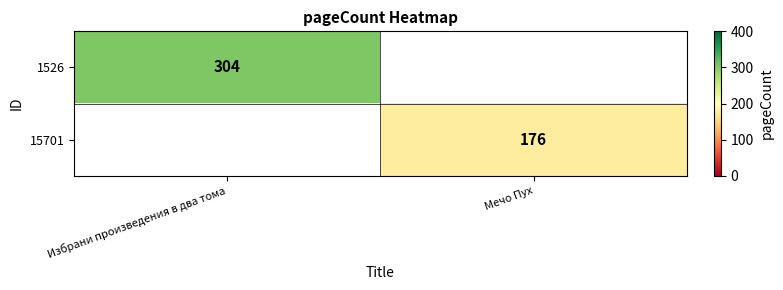

Is the value of 1526 at Избрани произведения в два тома greater than the value of 15701 at Мечо Пух?

Yes